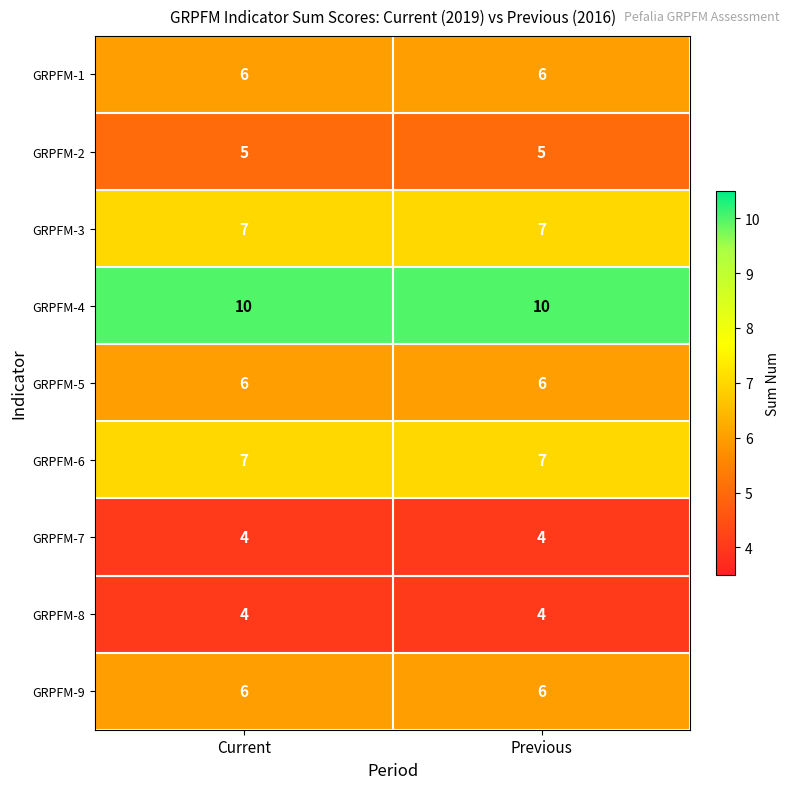

True or false: GRPFM-3 has a value of 4 at Previous.

False